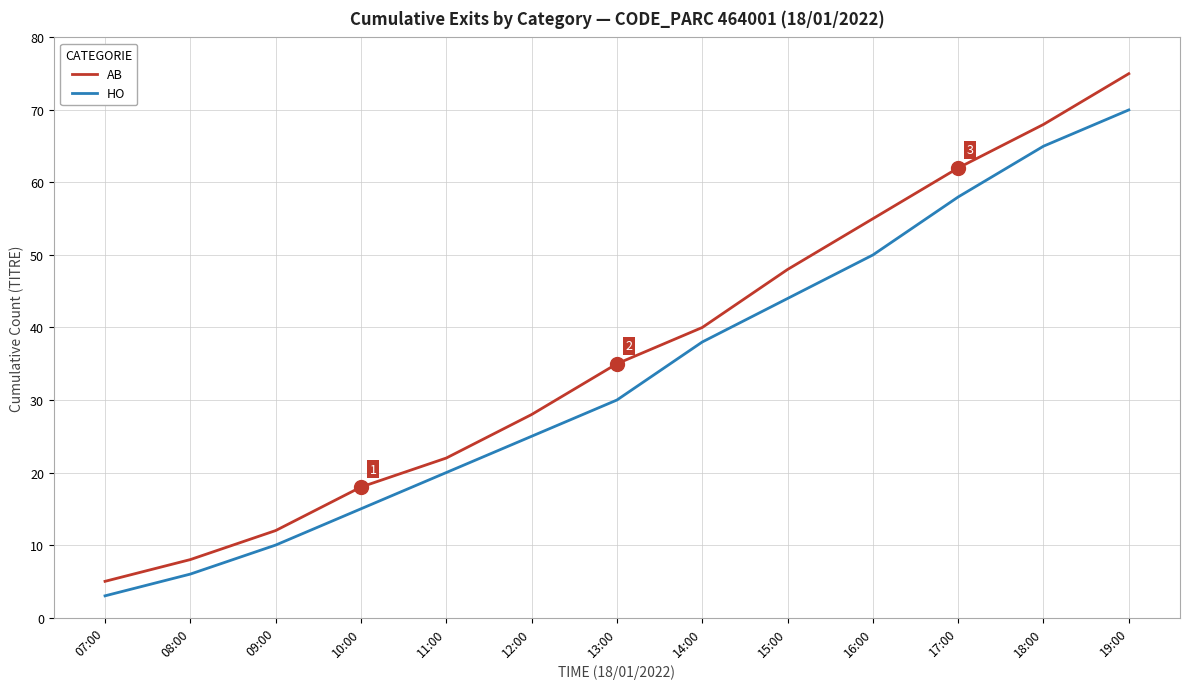

What is the sum of the AB values at 17:00 and 19:00?

137